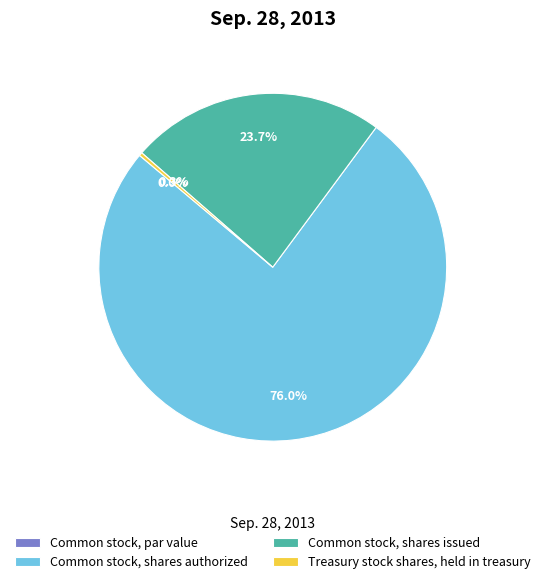

How many segments does this pie chart have?

4